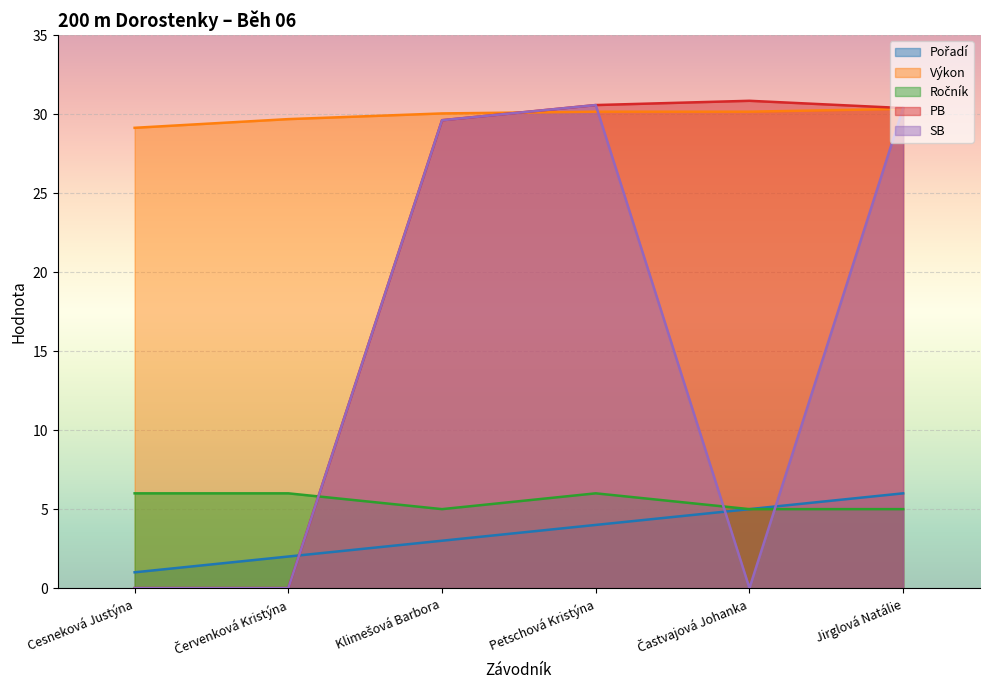

Which category has the highest value across all series?

Častvajová Johanka